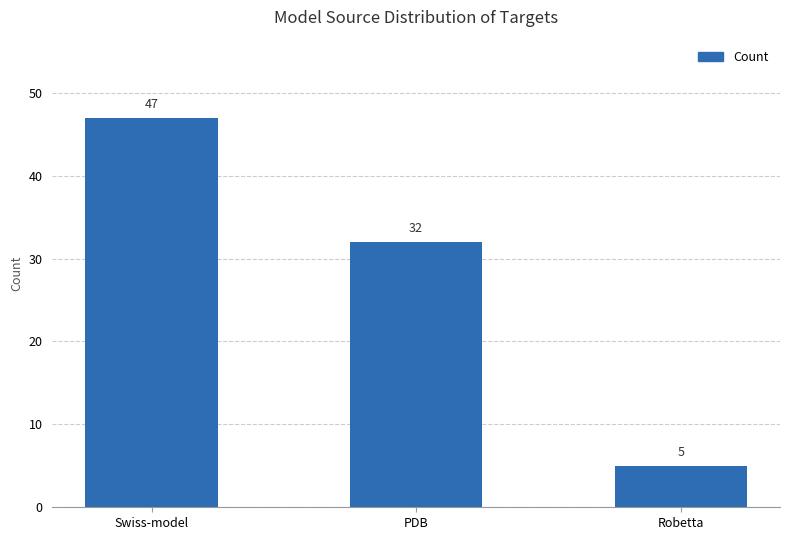

What is the sum of the values at Robetta and PDB?

37